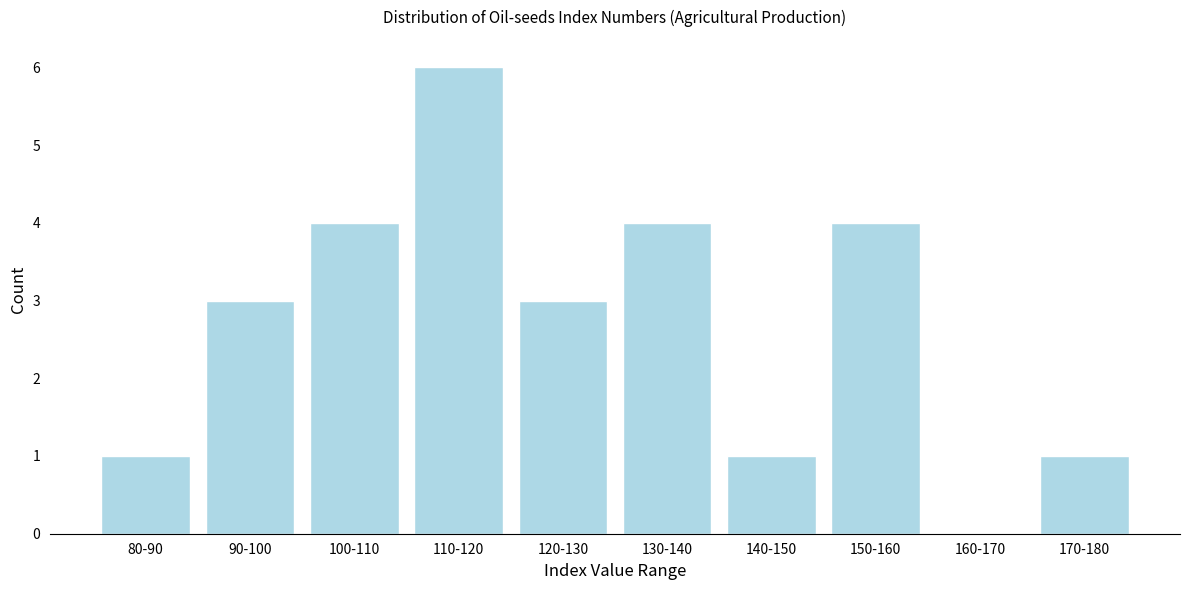

Reading left to right, transcribe all the data shown in this chart.

80-90=1	90-100=3	100-110=4	110-120=6	120-130=3	130-140=4	140-150=1	150-160=4	160-170=0	170-180=1